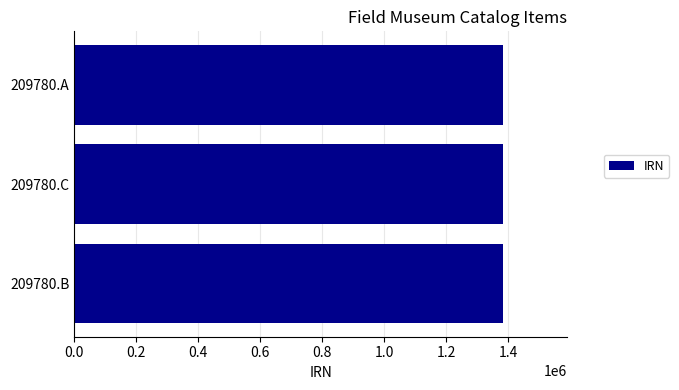

How many data points does each series have?

3